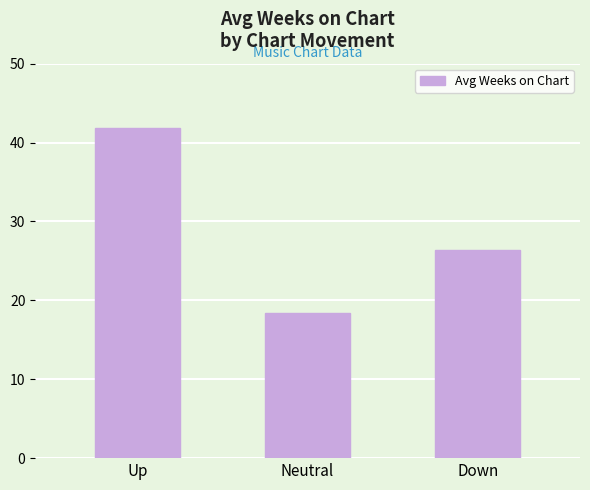

What is the change in value from Up to Down?

-15.4